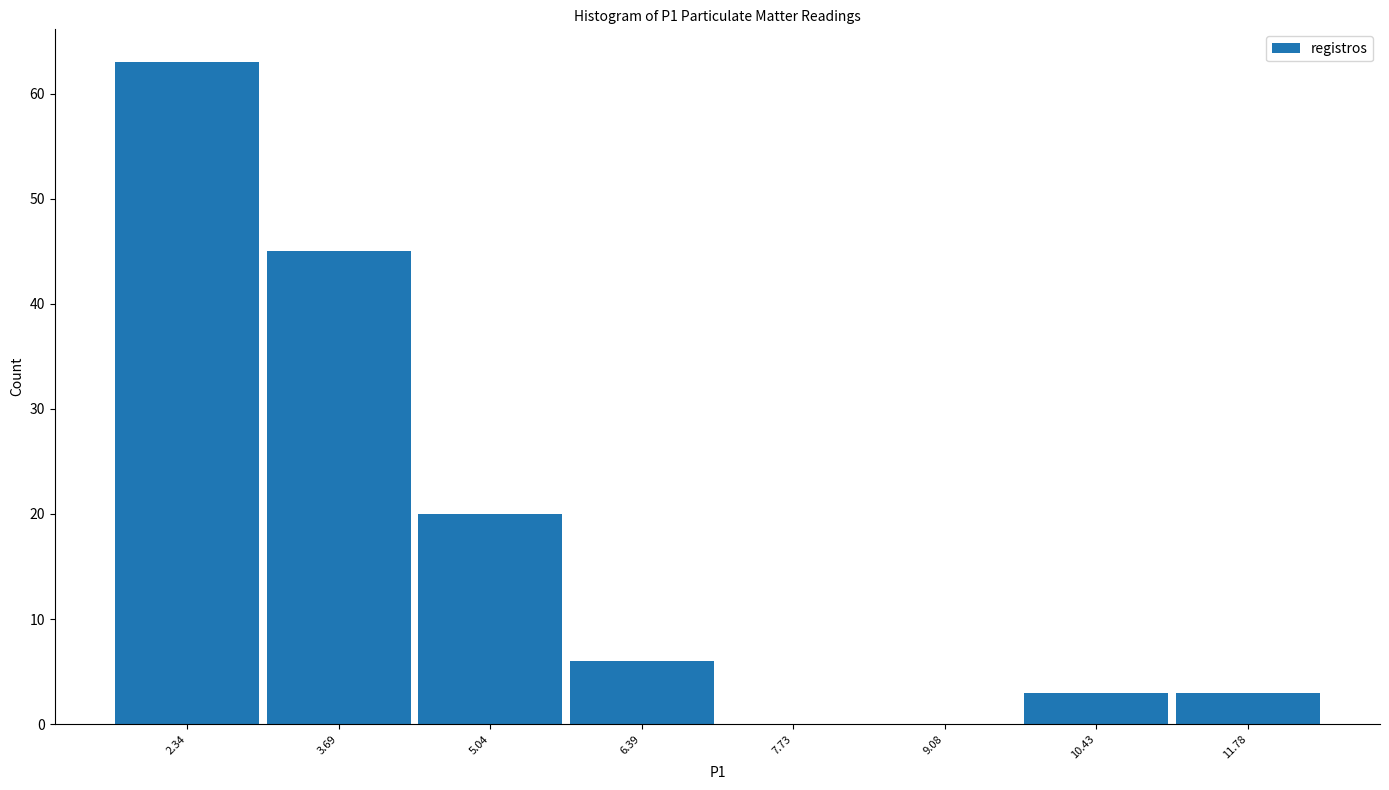

Reading left to right, transcribe this chart: for each bar, give the range it covers on the x-axis and its height. Neither the bar edges nor the heights are printed on the chart, so give them approximately, as read against the axes.

1.6 to 3.0: 63
3.0 to 4.4: 45
4.4 to 5.8: 20
5.8 to 7.0: 6
7.0 to 8.4: 0
8.4 to 9.8: 0
9.8 to 11.2: 3
11.2 to 12.4: 3